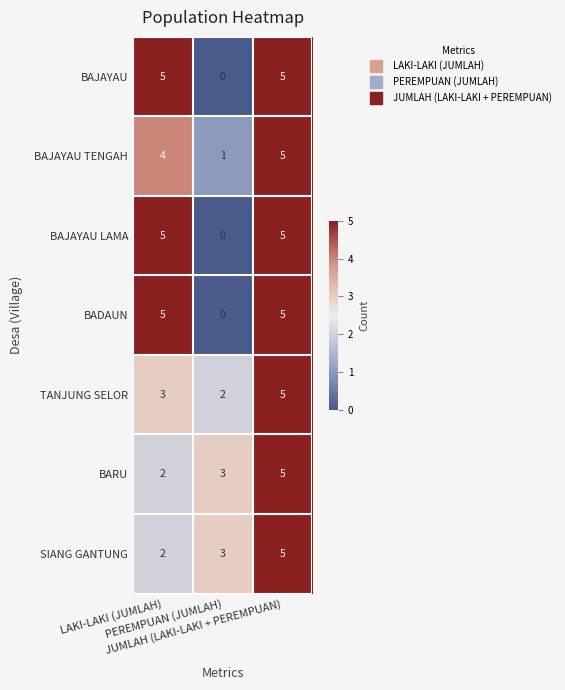

What is the maximum value shown in the chart?

5